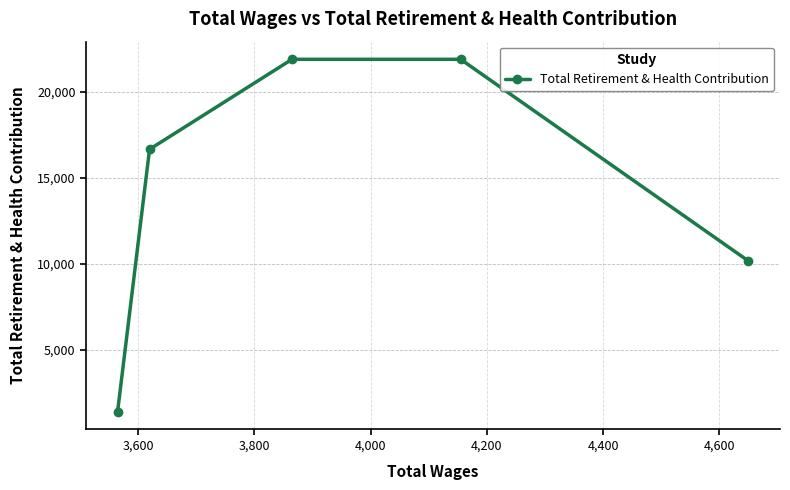

What is the maximum value shown in the chart?

21880